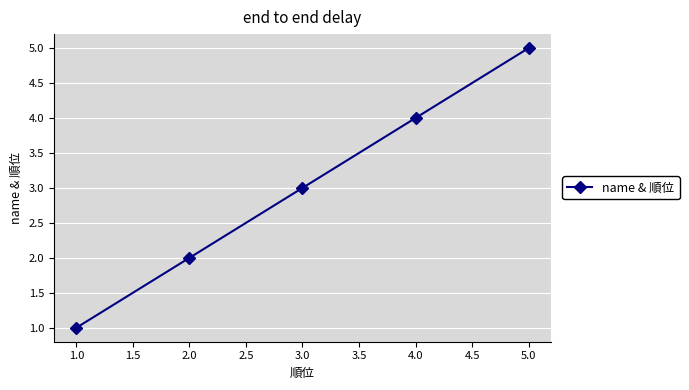

True or false: the data has more than 2 interior local peaks.

False